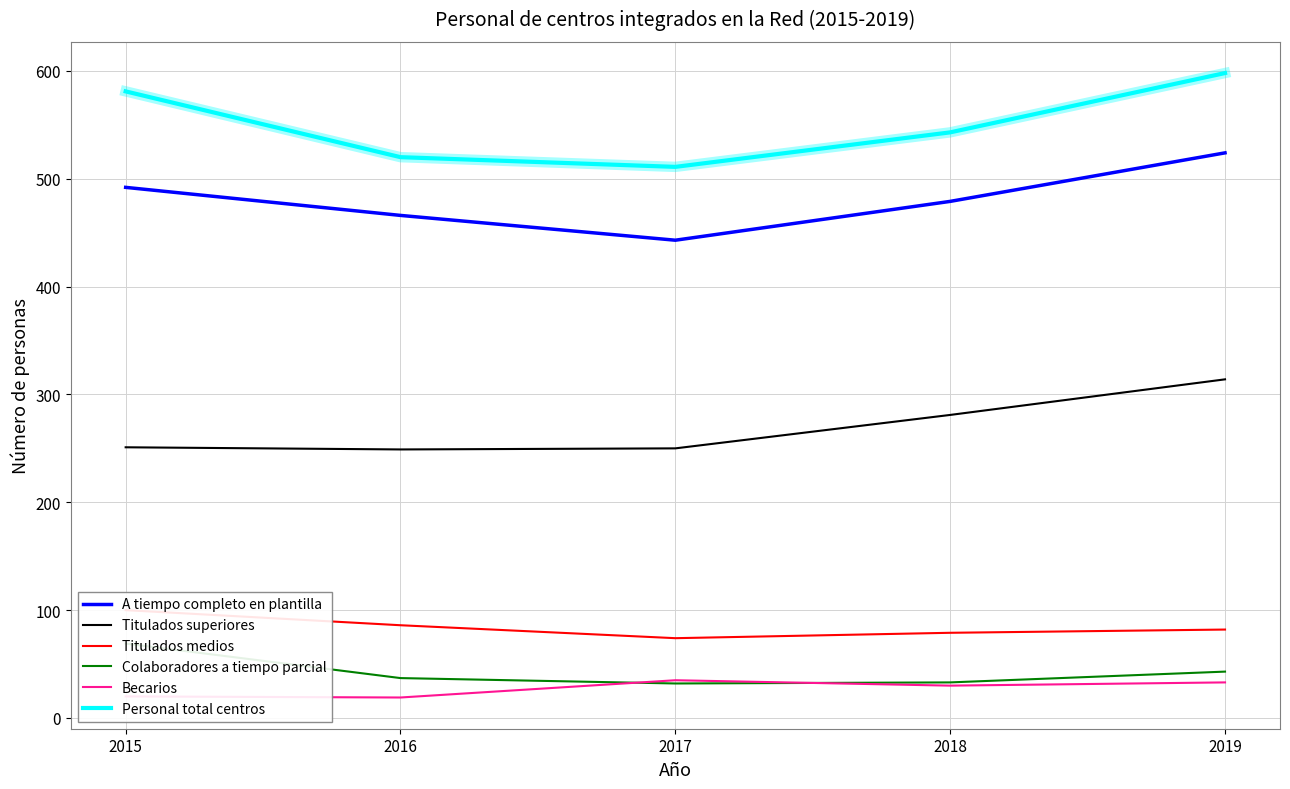

Where is the first local maximum for Becarios?

2017